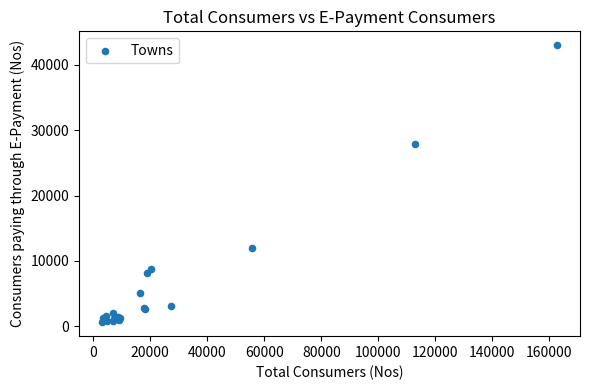

What Y value in the scatter plot is closest to 21798?

27831